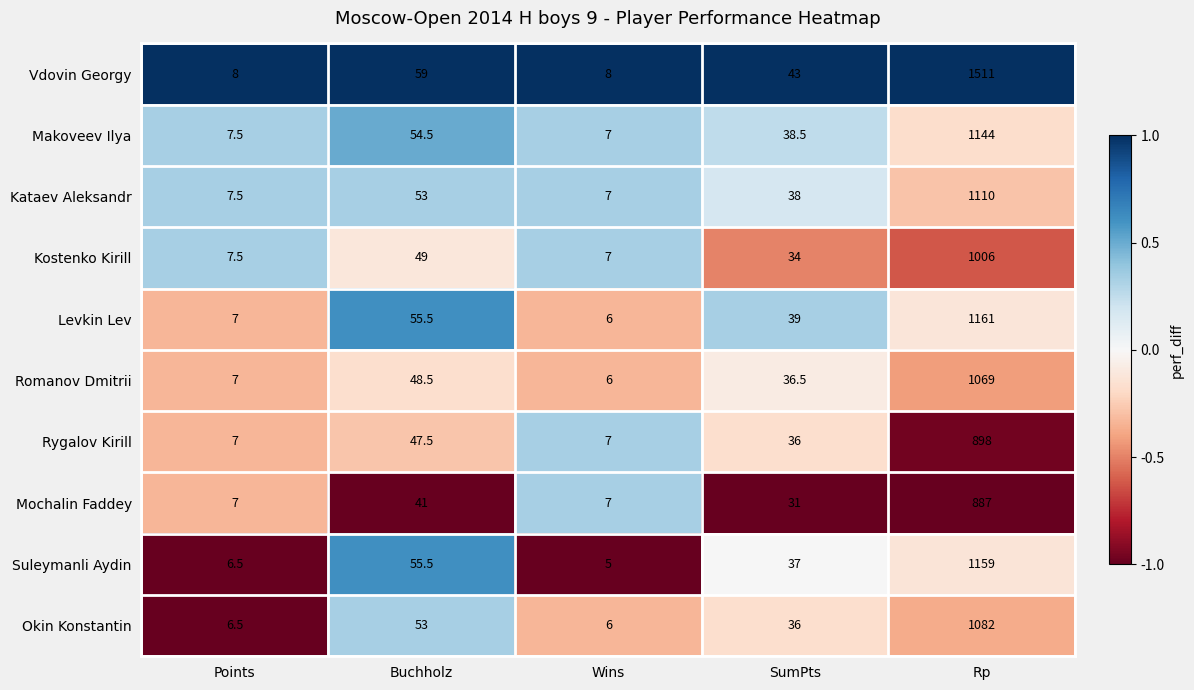

Which series changed the most between Points and Buchholz?

Vdovin Georgy